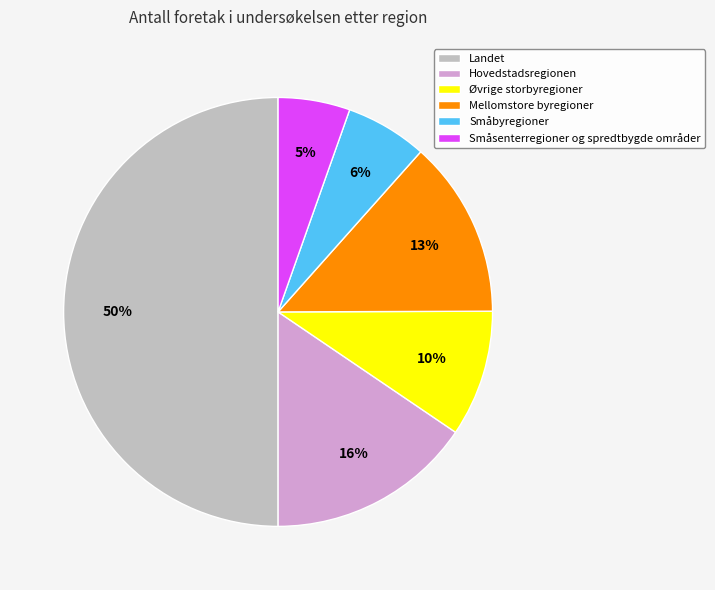

How many segments does this pie chart have?

6